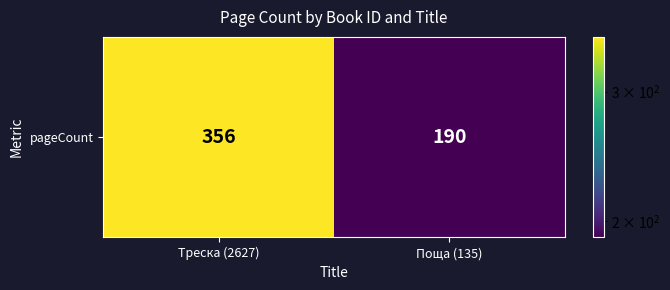

How many values are between 190 and 356?

2